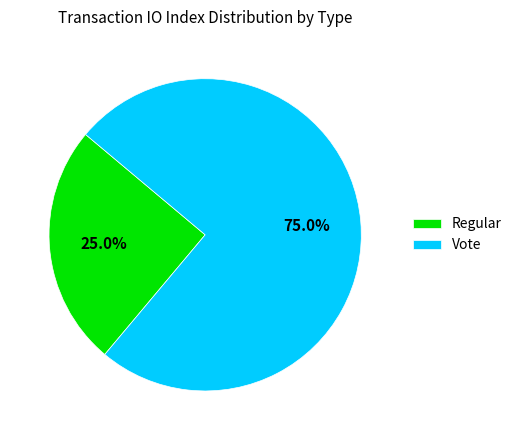

To the nearest percent, what percentage of the pie is Vote?

75%